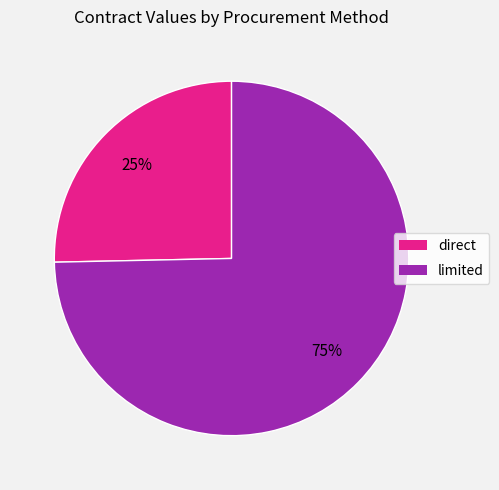

Is the sum of direct and limited greater than half?

Yes